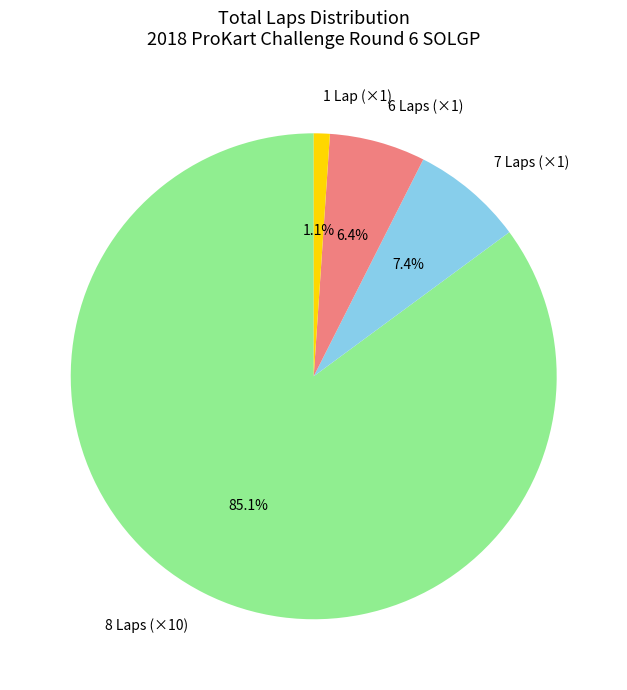

Is there any slice that represents more than half of the pie?

Yes